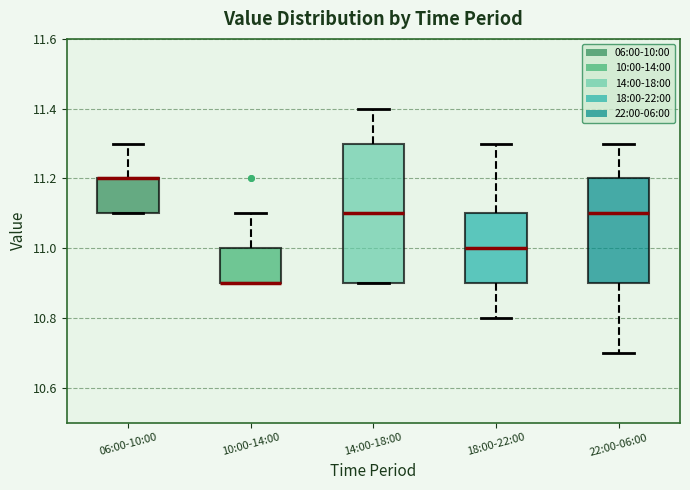

Reading left to right, read every box against the y-axis: the position of its median line, the range the box covers, and the ends of its whiskers. The values are not printed on the chart, so give them approximately, as read against the axis.

06:00-10:00: median 11.2 (drawn on the box's upper edge), box 11.1 to 11.2, whiskers 11.1 to 11.3
10:00-14:00: median 10.9 (drawn on the box's lower edge), box 10.9 to 11.0, whiskers 10.9 to 11.1
14:00-18:00: median 11.1, box 10.9 to 11.3, whiskers 10.9 to 11.4
18:00-22:00: median 11.0, box 10.9 to 11.1, whiskers 10.8 to 11.3
22:00-06:00: median 11.1, box 10.9 to 11.2, whiskers 10.7 to 11.3